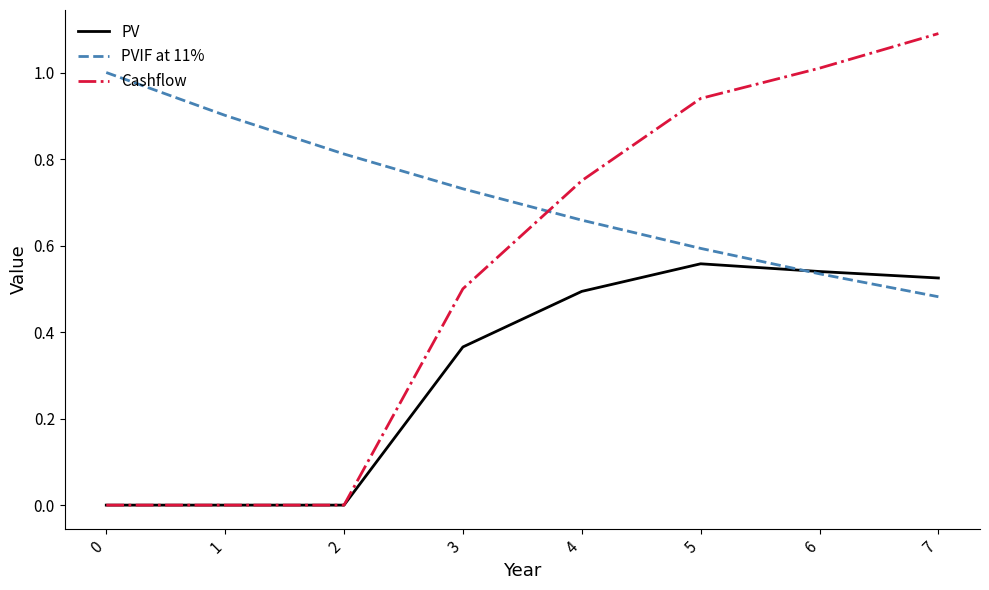

Rank the series by their maximum value, from lowest to highest.

PV, PVIF at 11%, Cashflow